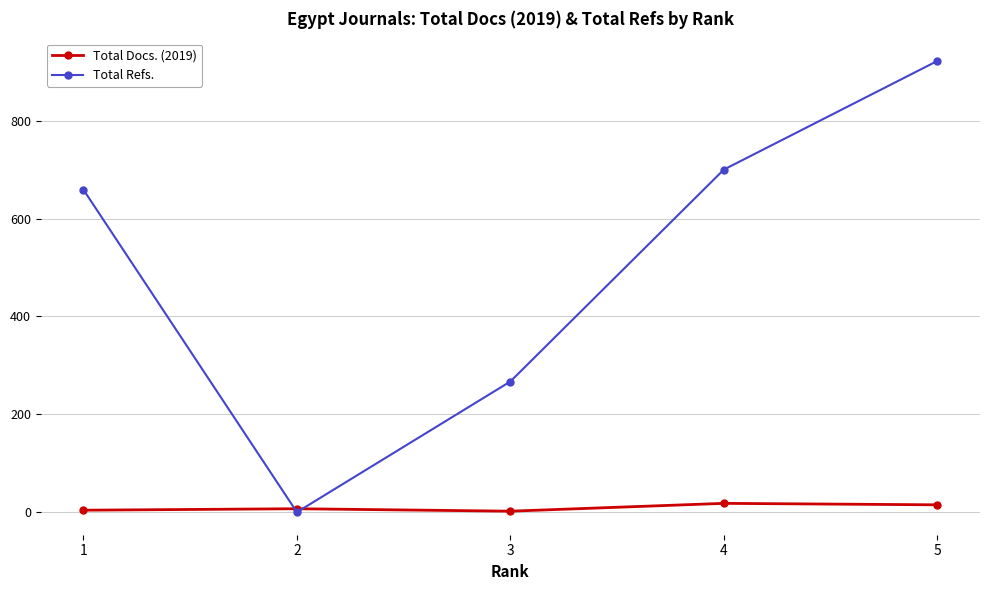

List the series in order of their peak value, highest first.

Total Refs., Total Docs. (2019)